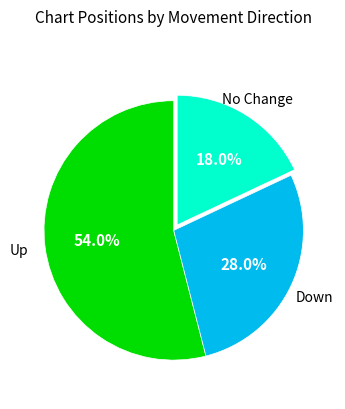

Is there any slice that represents more than half of the pie?

Yes